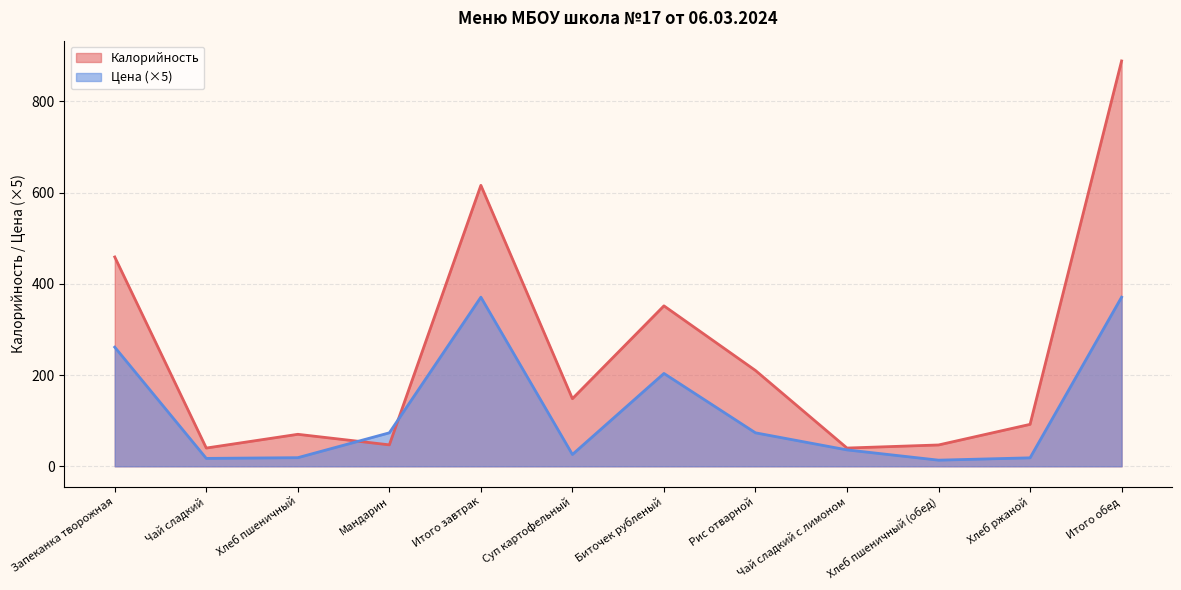

Is it true that Калорийность equals 40.0 at Чай сладкий?

True